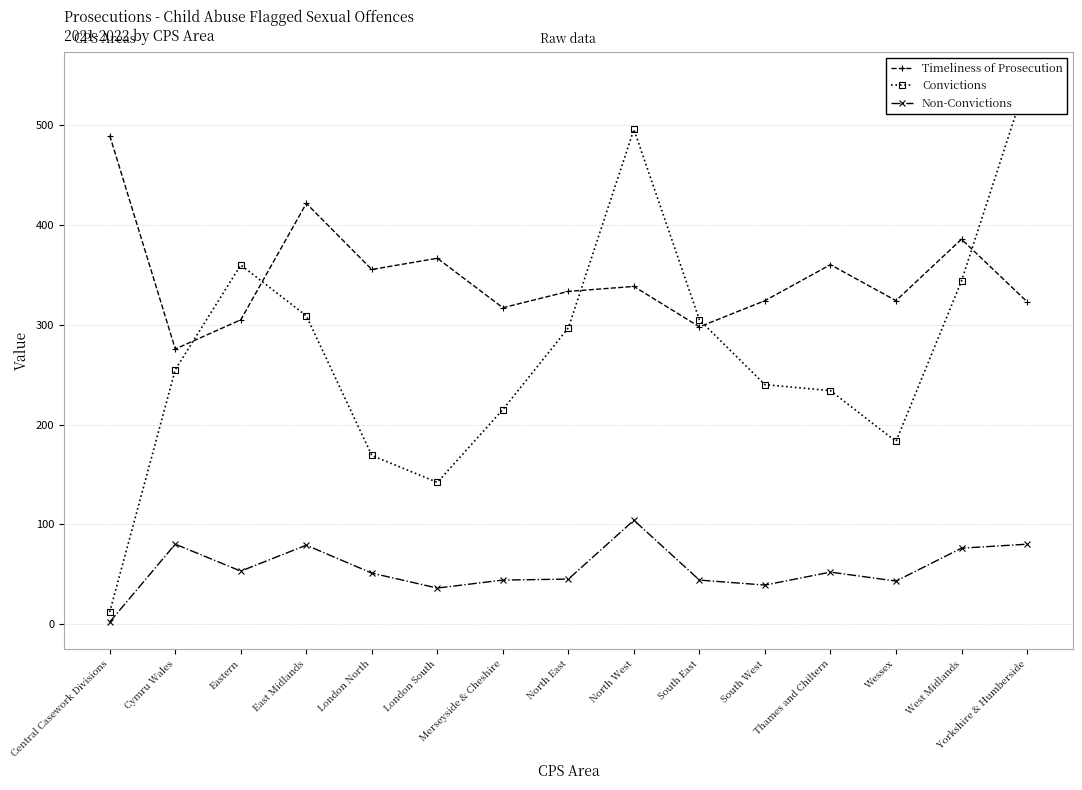

What is the maximum value shown in the chart?

546.0